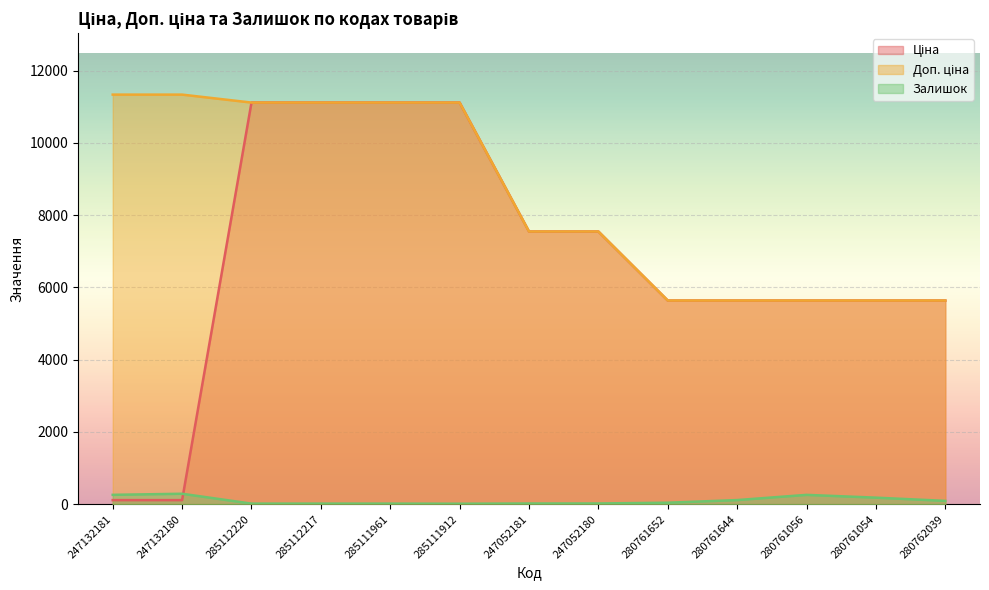

Reading left to right, what are all the values shown in this chart?

Ціна: 113.3	113.3	11113.6	11113.6	11113.6	11113.6	7545.9	7545.9	5636.0	5636.0	5636.0	5636.0	5636.0
Доп. ціна: 11334.0	11334.0	11113.6	11113.6	11113.6	11113.6	7545.9	7545.9	5636.0	5636.0	5636.0	5636.0	5636.0
Залишок: 260.0	290.0	17.0	17.0	17.0	14.0	20.0	21.0	42.0	115.0	259.0	182.0	93.0